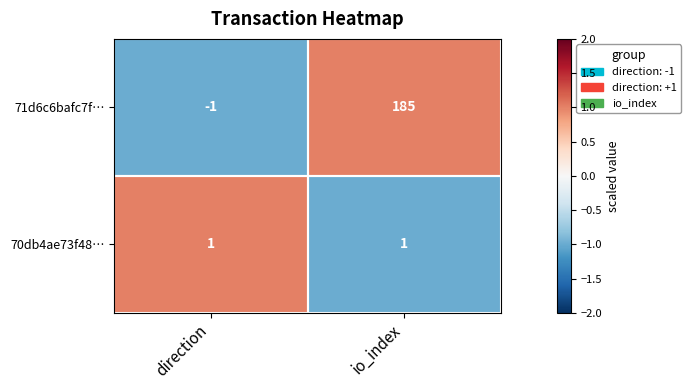

How many categories are shown in the chart?

2